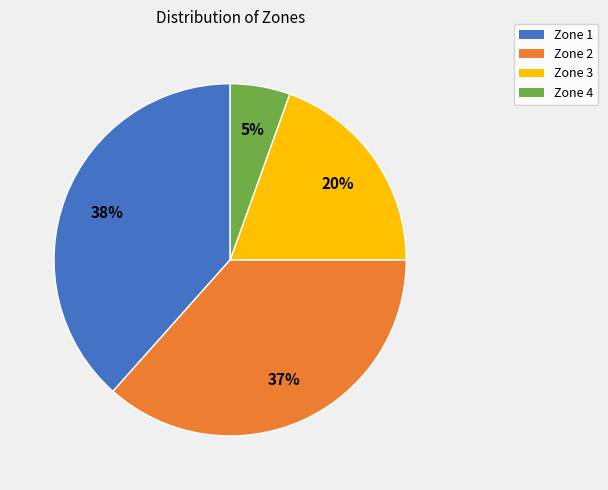

Is there a majority slice in this chart?

No